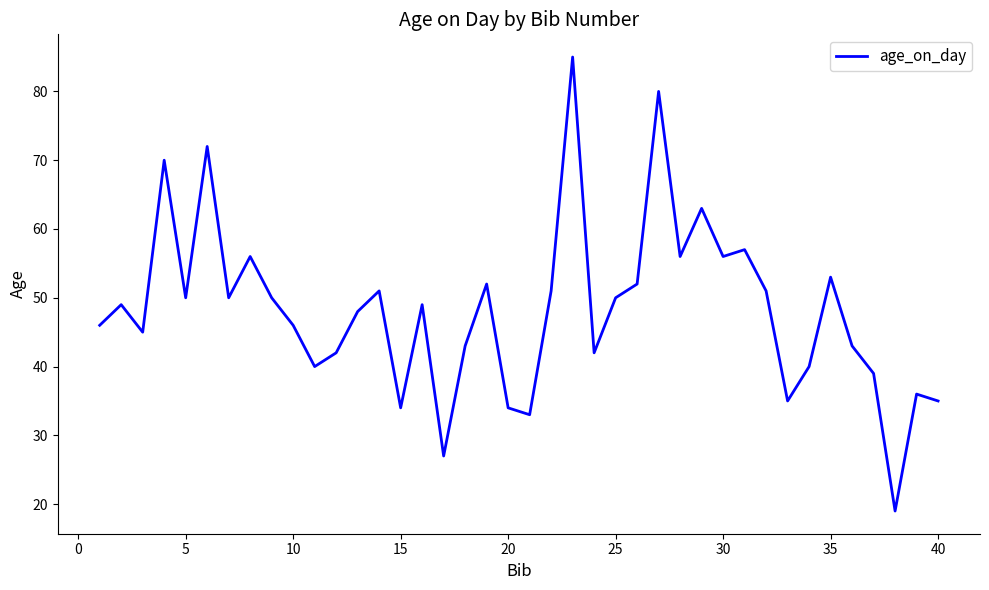

Reading left to right, transcribe all the data shown in this chart.

46	49	45	70	50	72	50	56	50	46	40	42	48	51	34	49	27	43	52	34	33	51	85	42	50	52	80	56	63	56	57	51	35	40	53	43	39	19	36	35